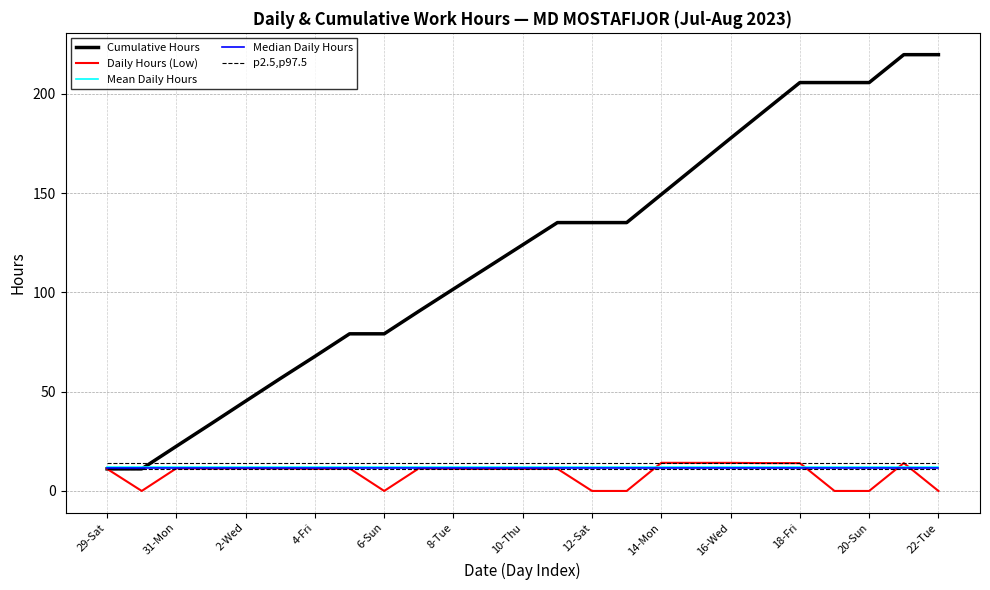

Which series has the widest spread of values?

Cumulative Hours